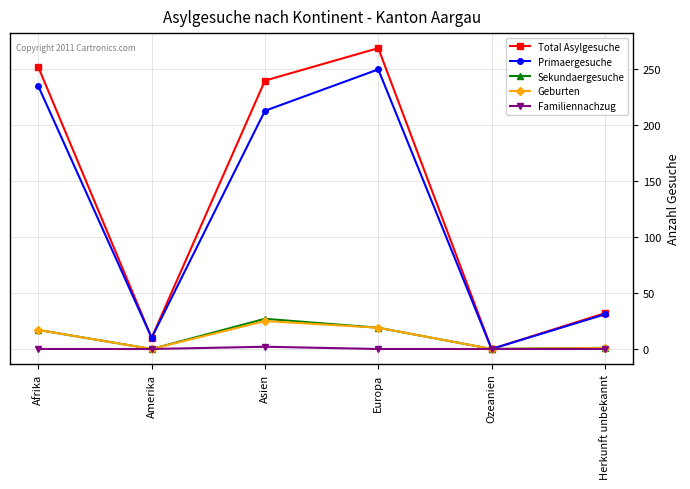

What is the highest value of the Sekundaergesuche series?

27